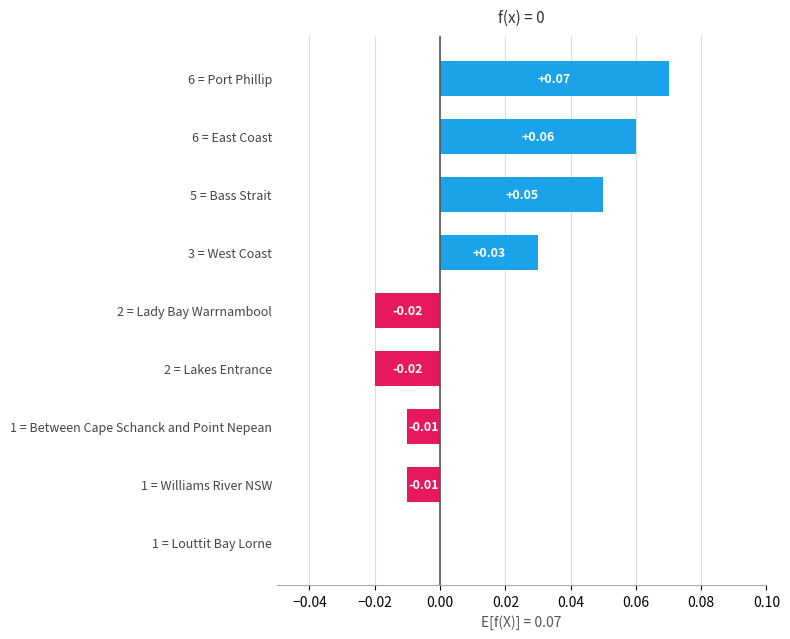

Which has a higher value, 1 = Between Cape Schanck and Point Nepean or 5 = Bass Strait?

5 = Bass Strait